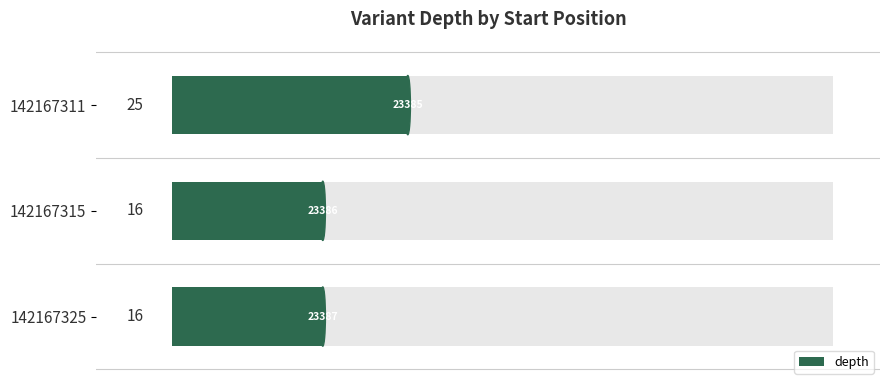

Does the chart contain any negative values?

No